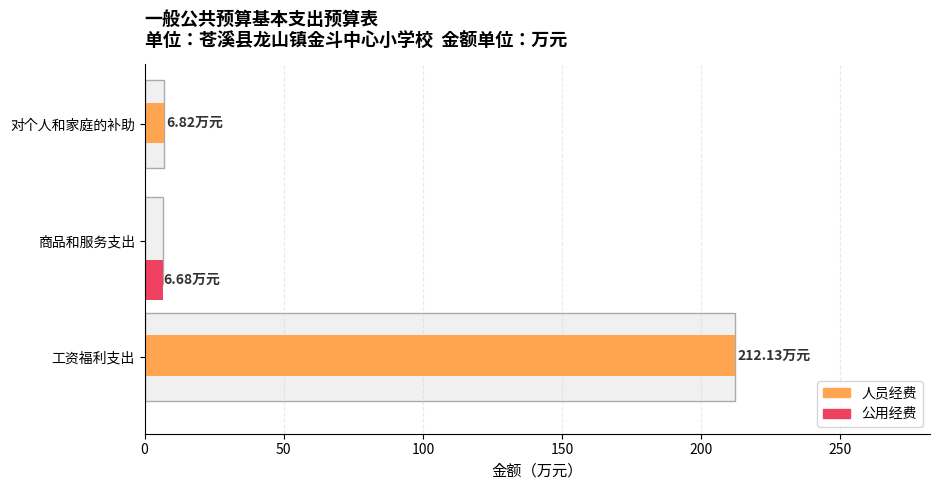

What are all the series names shown in the legend?

人员经费, 公用经费